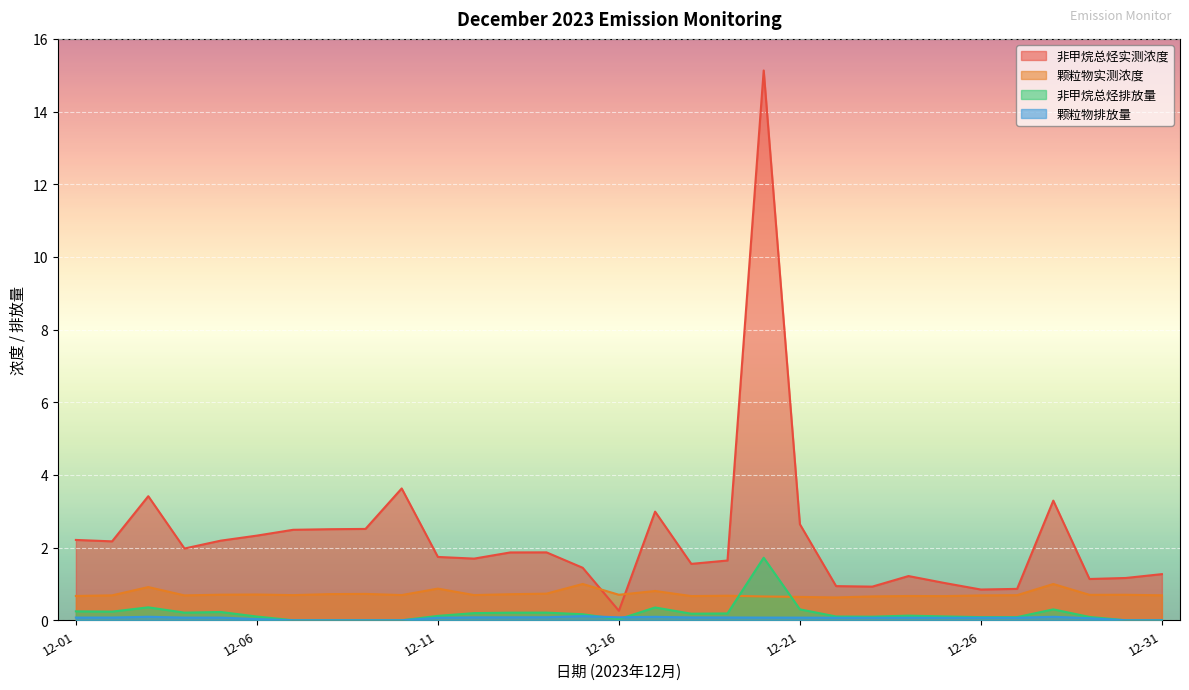

What is the total value across all series at 2023-12-13?

2.9